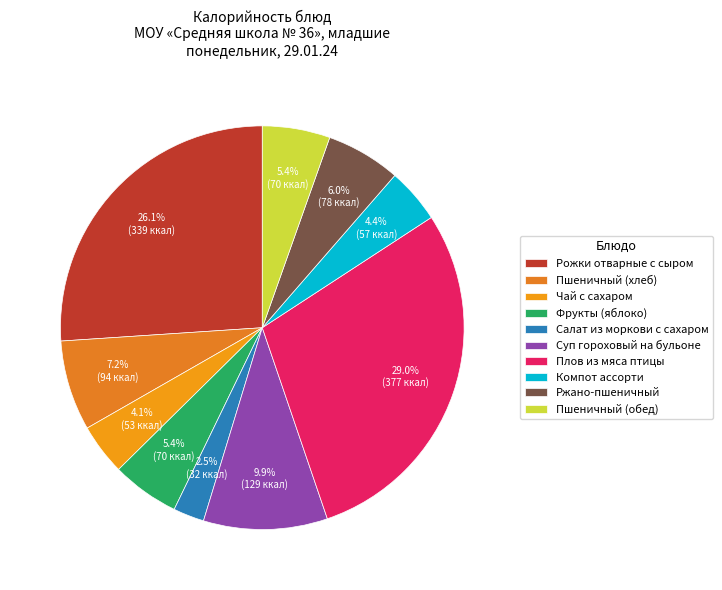

Is there any slice that represents more than half of the pie?

No